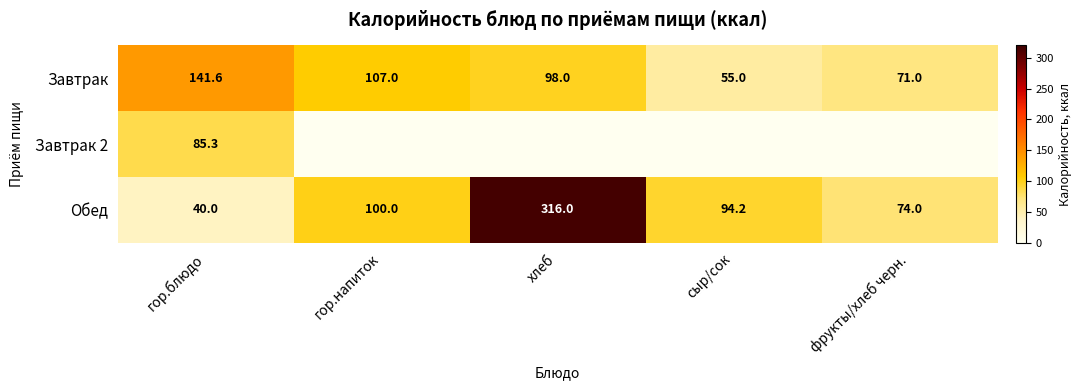

Rank the categories by Обед value from highest to lowest.

хлеб, гор.напиток, сыр/сок, фрукты/хлеб черн., гор.блюдо